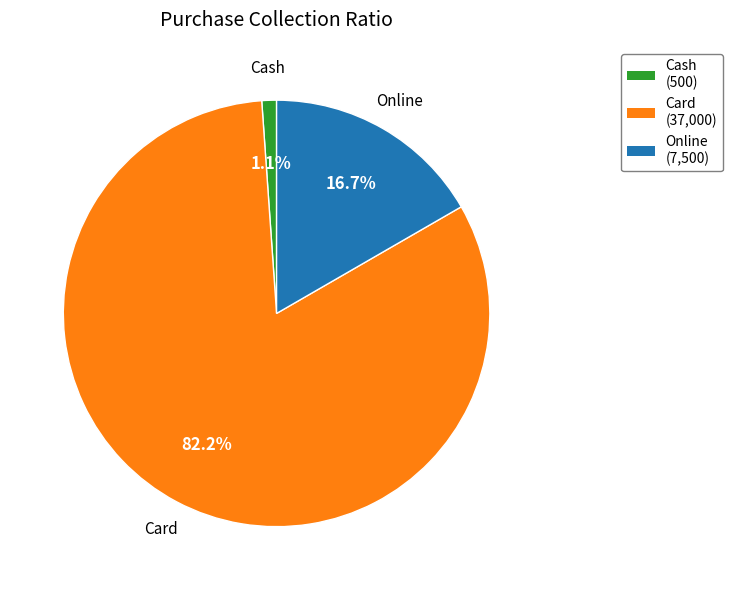

What is the smallest slice in the pie chart?

Cash